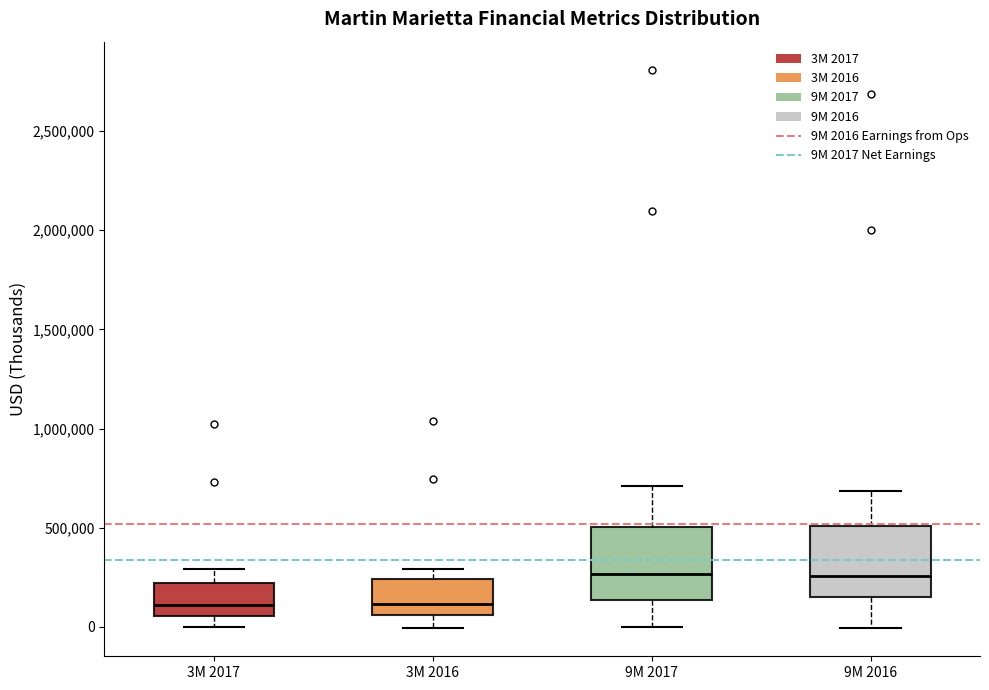

Where does the upper whisker of the box for 9M 2016 end on the y-axis? The values are not printed on the chart, so give them approximately, as read against the axis.

700000